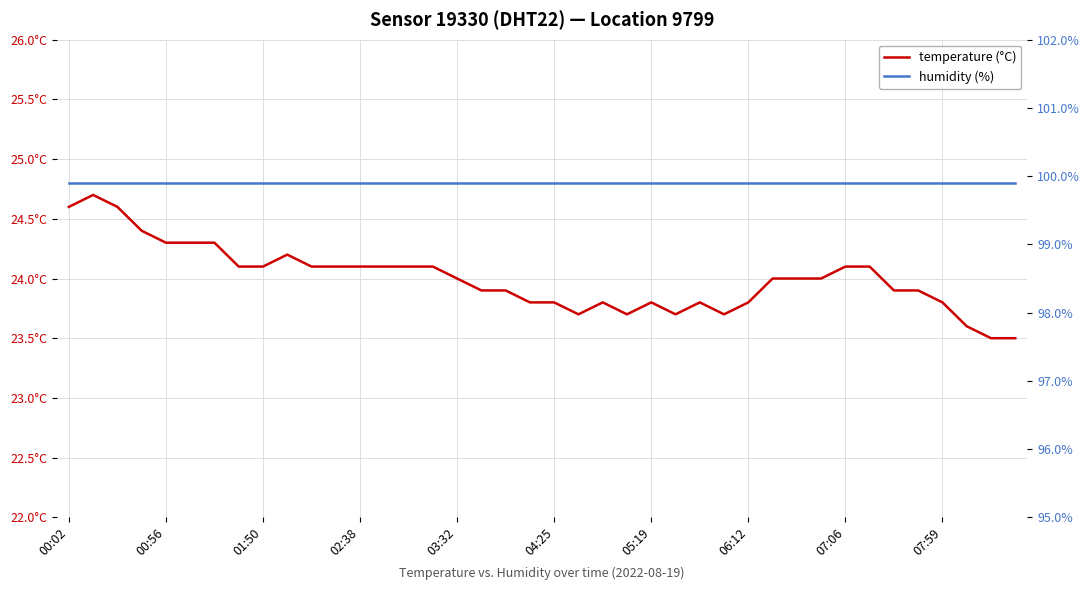

What is the sum of all temperature (°C) values?

960.0